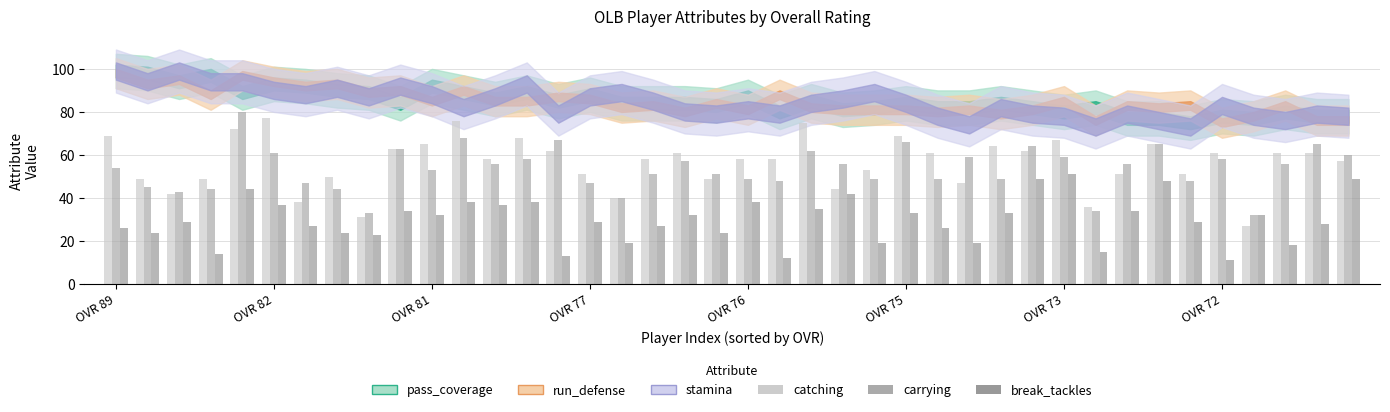

How many data points does each series have?

40